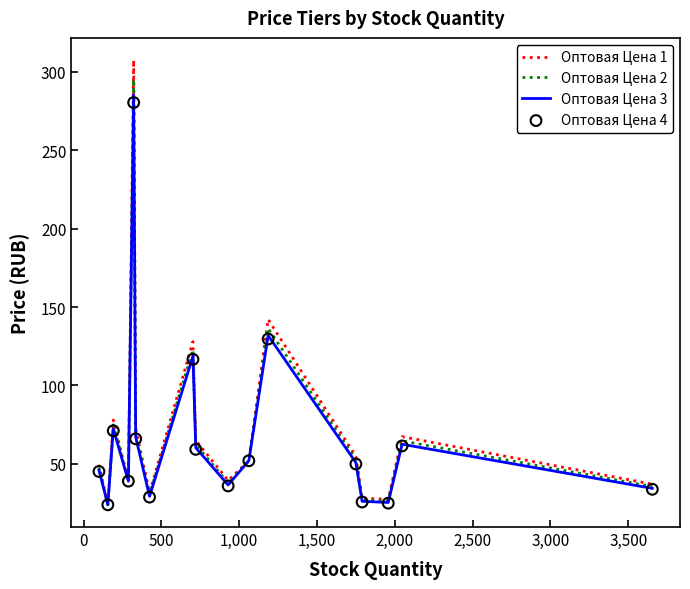

At how many categories does at least one series exceed 51?

9